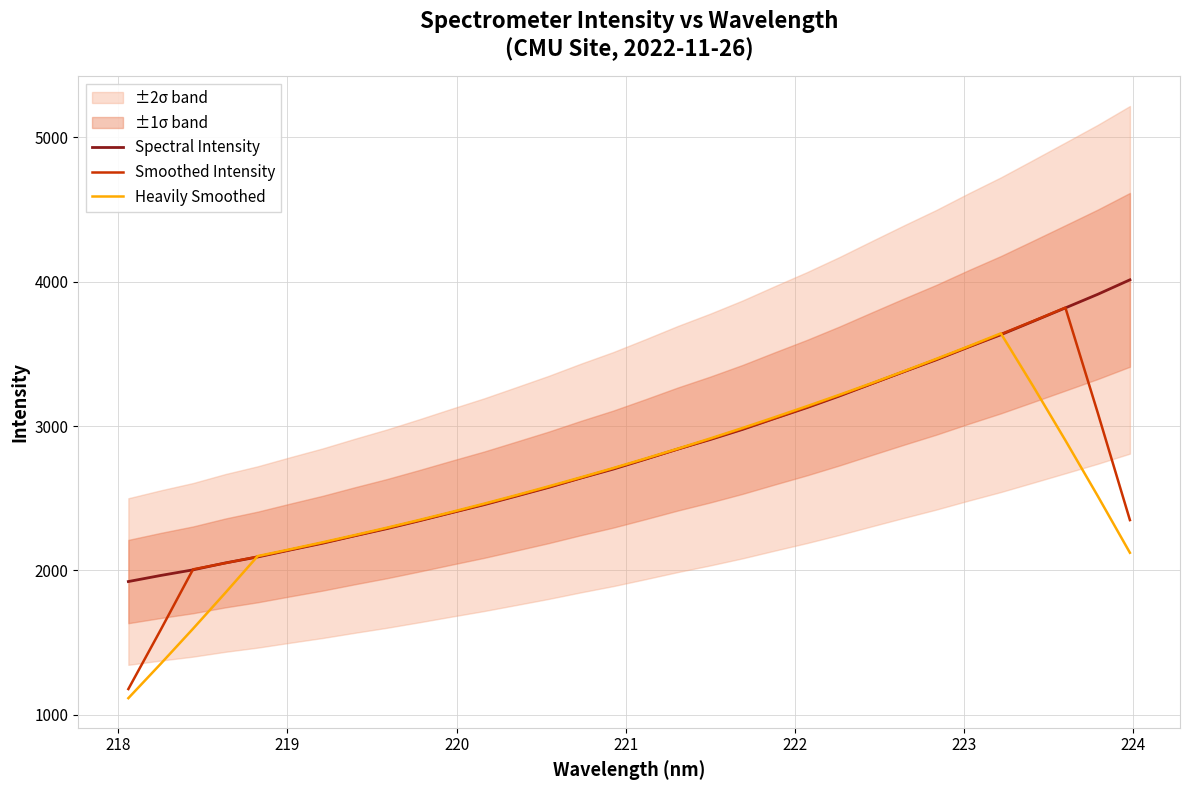

What is the average value of the Smoothed Intensity series?

2707.6